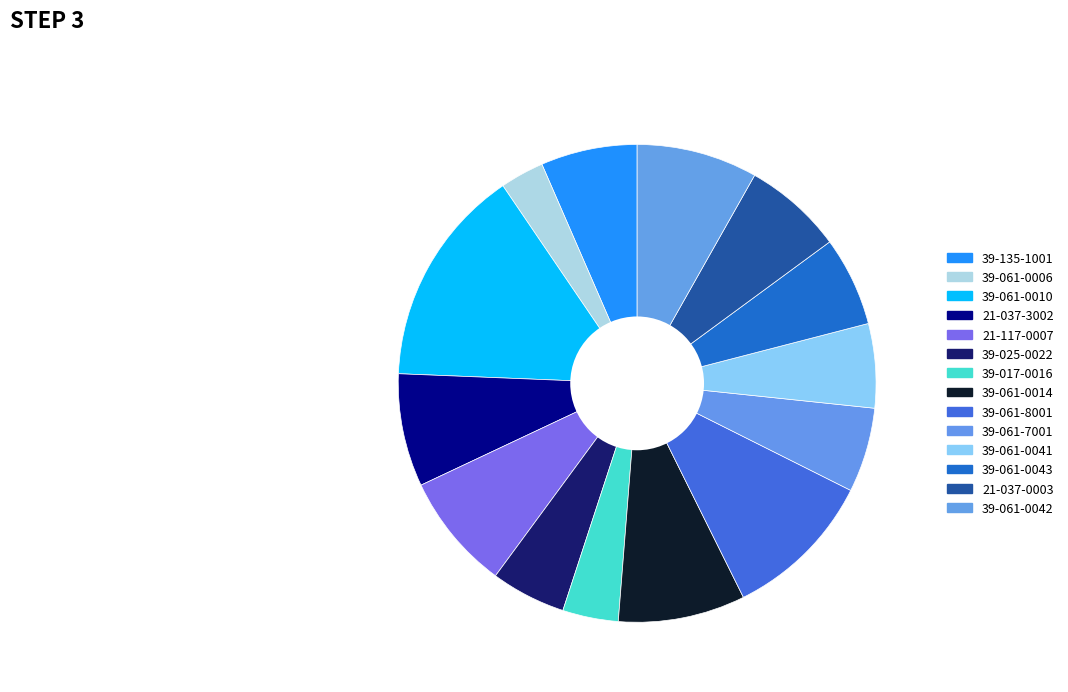

Is there a majority slice in this chart?

No